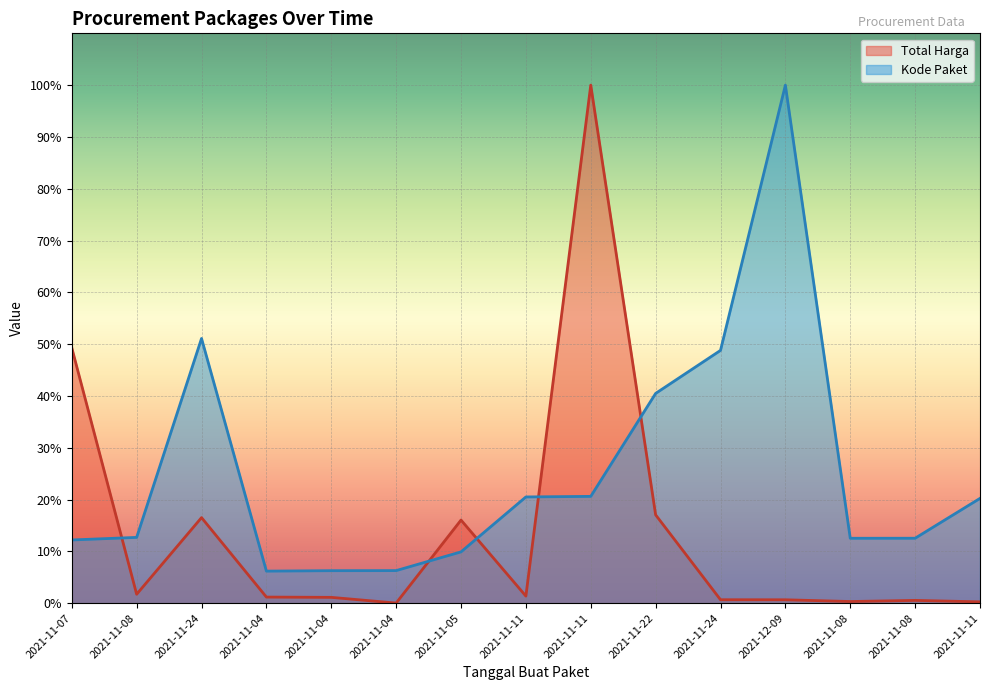

How many distinct data groups are displayed?

2